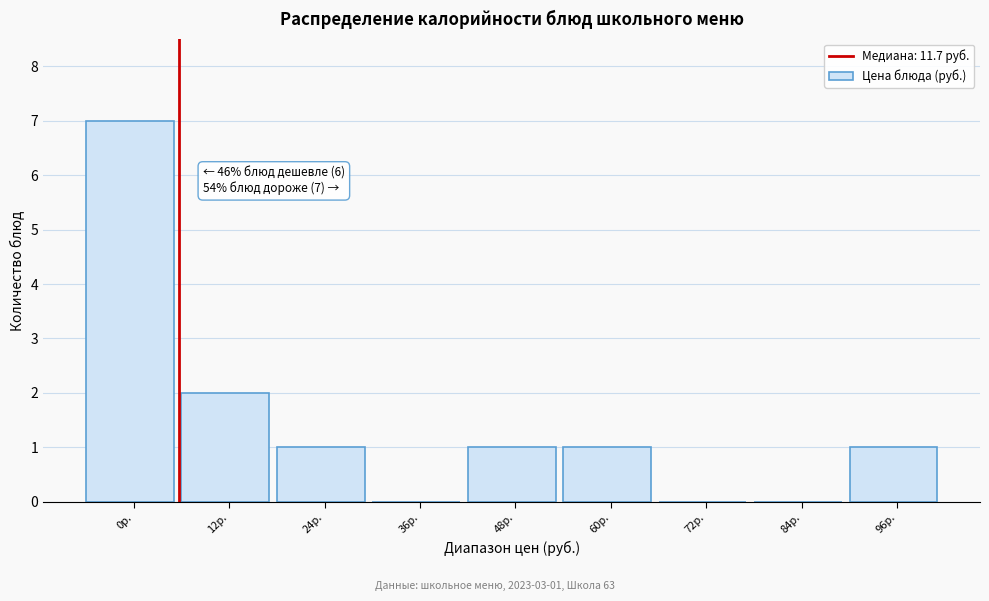

Reading left to right, list all the values displayed in this chart.

0р.=7	12р.=2	24р.=1	36р.=0	48р.=1	60р.=1	72р.=0	84р.=0	96р.=1